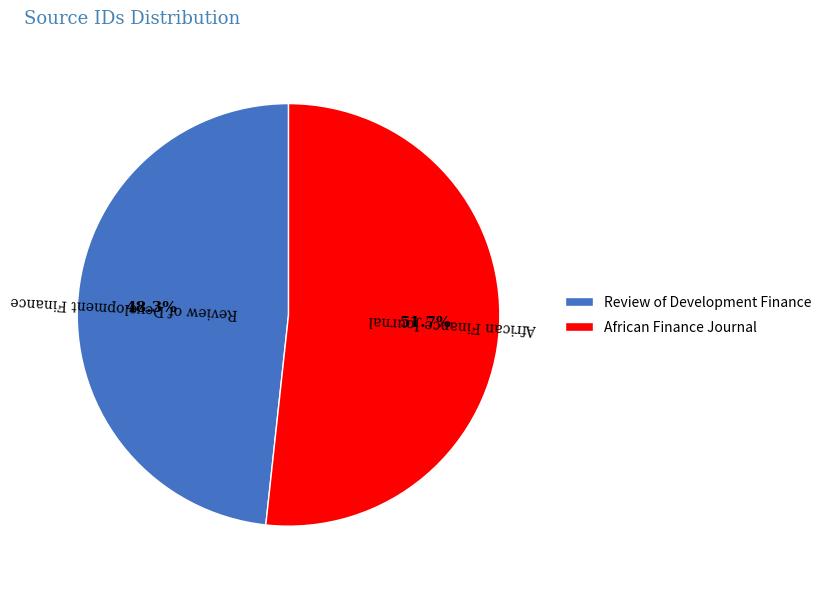

Which category has the biggest portion of the pie?

African Finance Journal